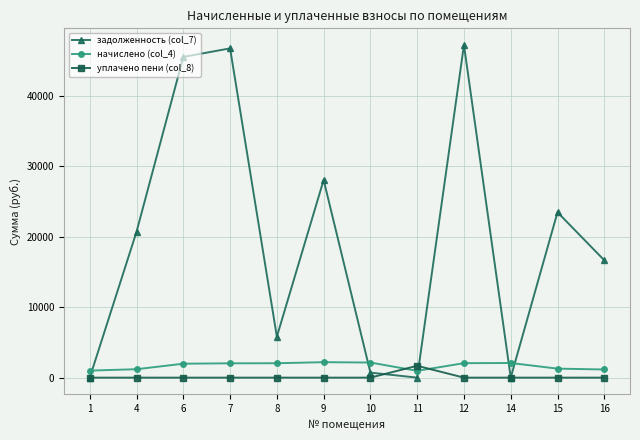

Which series has the largest total across all categories?

задолженность (col_7)